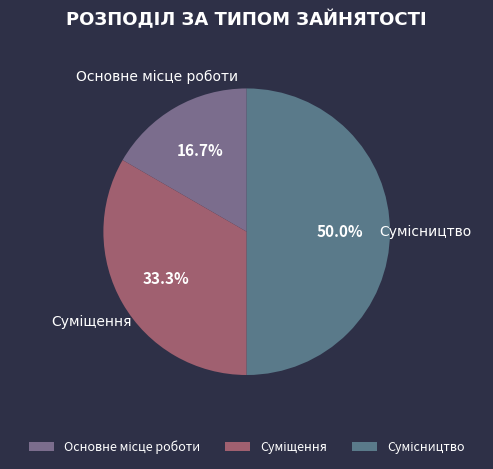

To the nearest percent, what percentage of the pie is Основне місце роботи?

17%